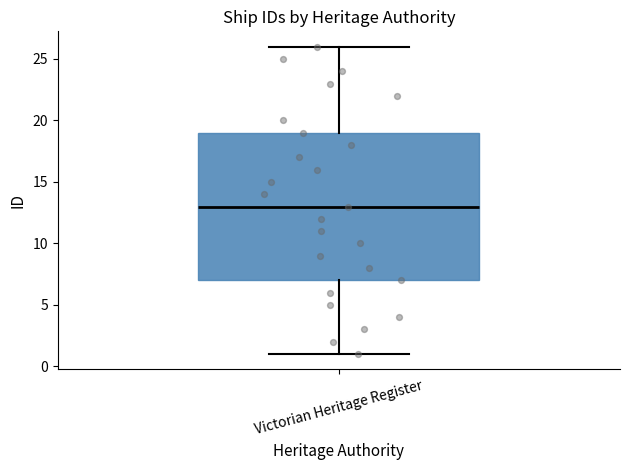

Where is the lower edge of the box for Victorian Heritage Register on the y-axis? The values are not printed on the chart, so give them approximately, as read against the axis.

7